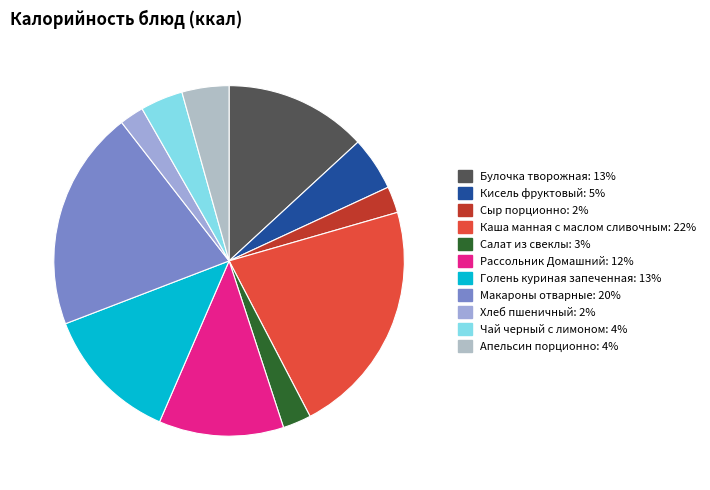

What is the total percentage of Макароны отварные and Сыр порционно?

22.8%